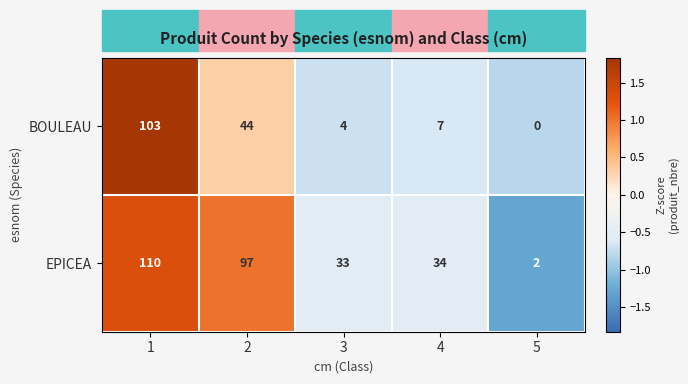

Read the EPICEA value at 2, to the nearest 10.

100